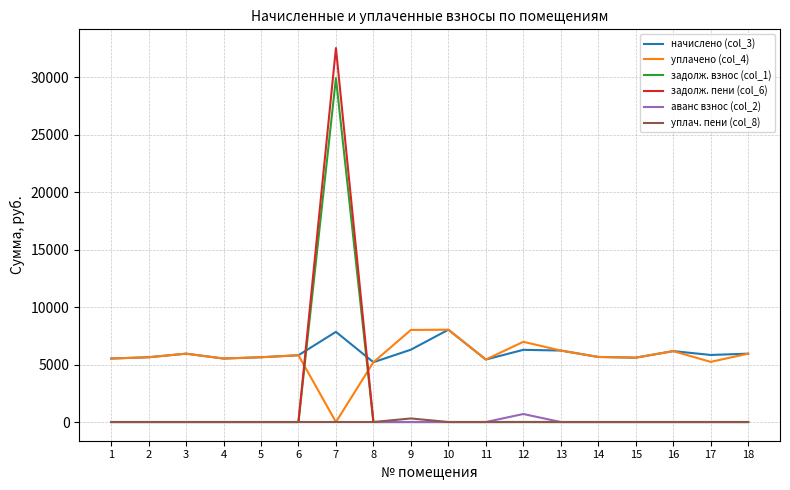

What are all the series names shown in the legend?

начислено (col_3), уплачено (col_4), задолж. взнос (col_1), задолж. пени (col_6), аванс взнос (col_2), уплач. пени (col_8)